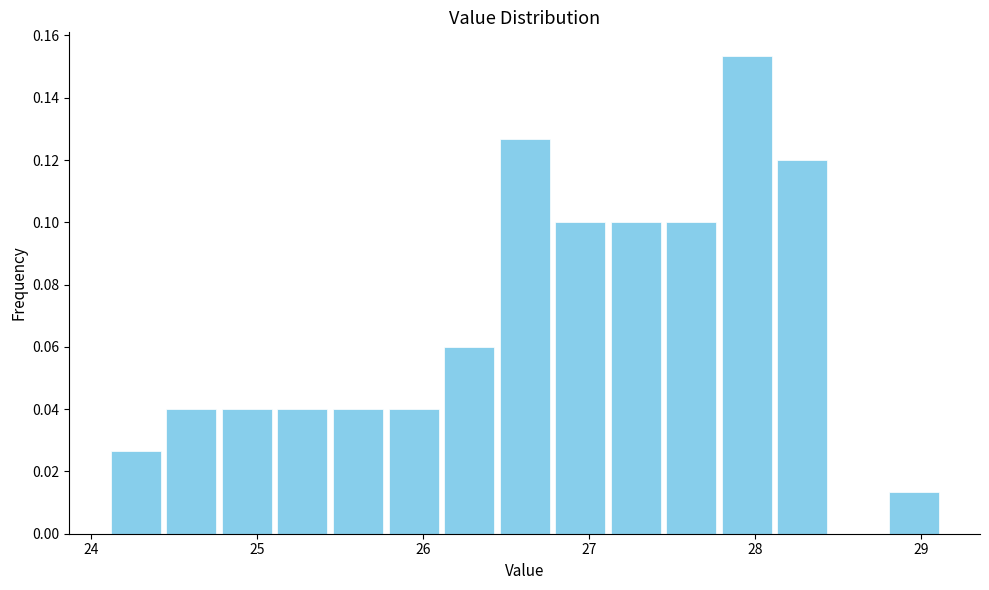

Around what value on the x-axis is the tallest bar? Give the approximate position of its centre, as read against the axis.

27.9